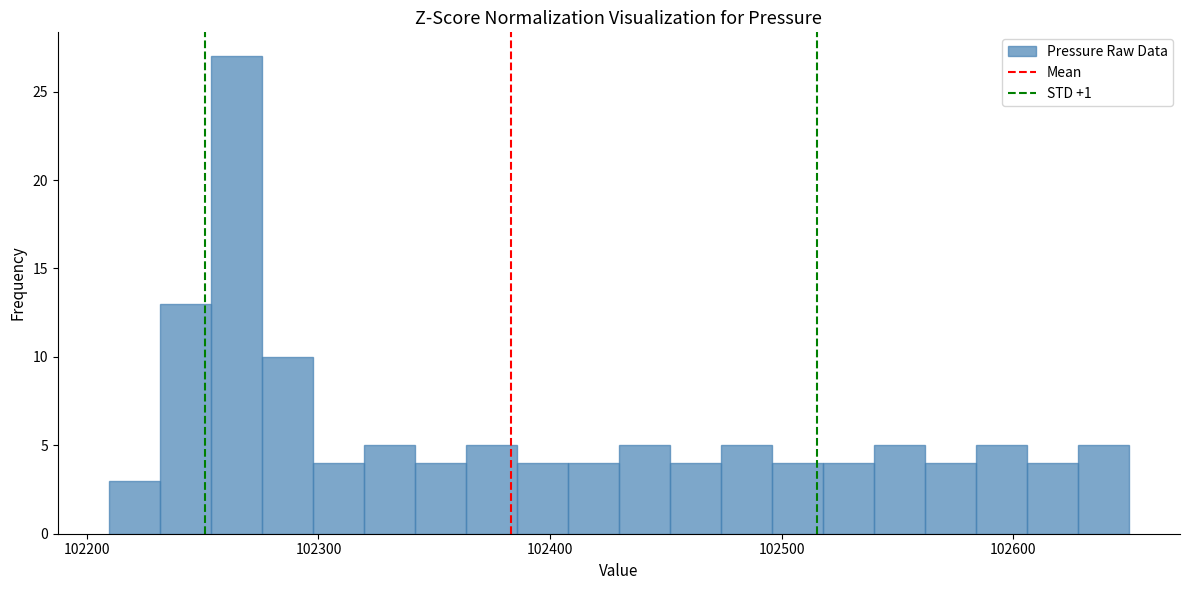

Read against the x-axis, roughly where is the centre of the tallest bar?

102260